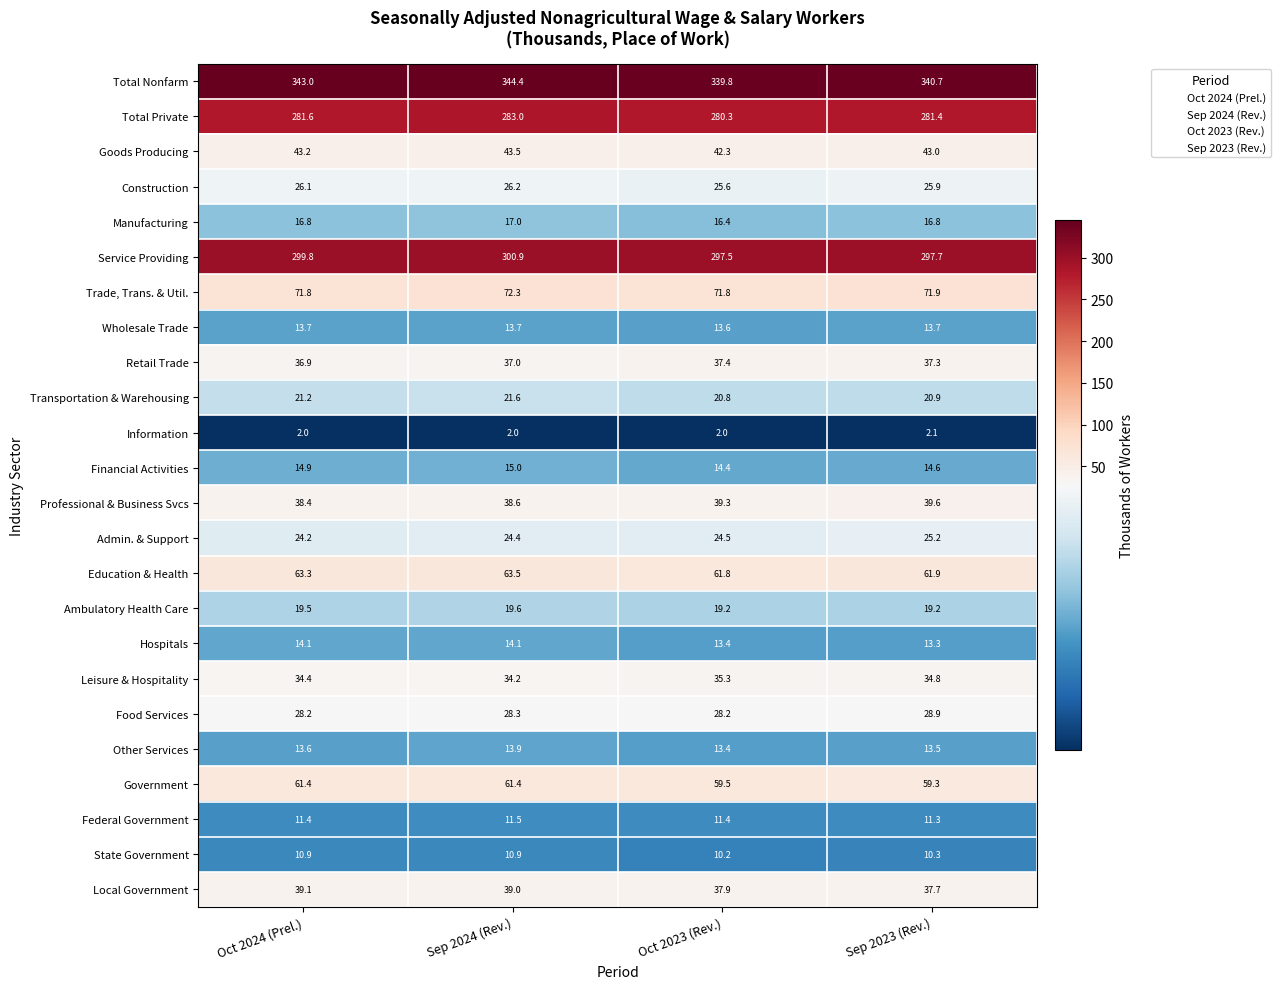

What is the greatest value displayed?

344.4